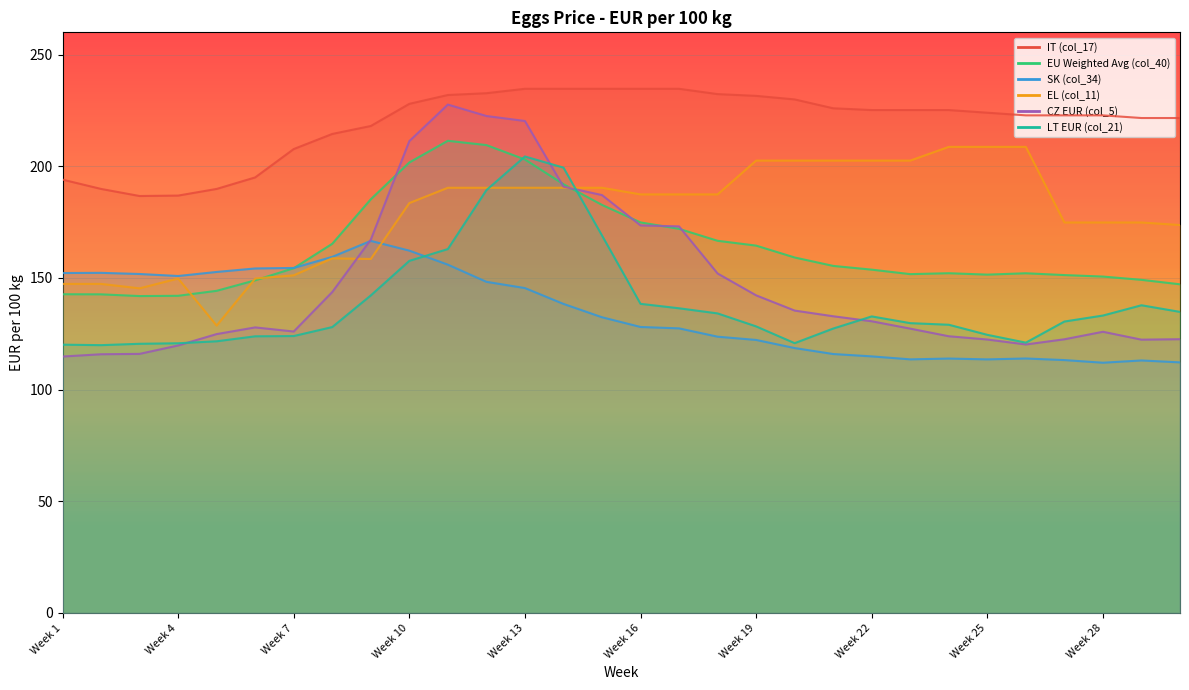

How many lines are shown in the chart?

6